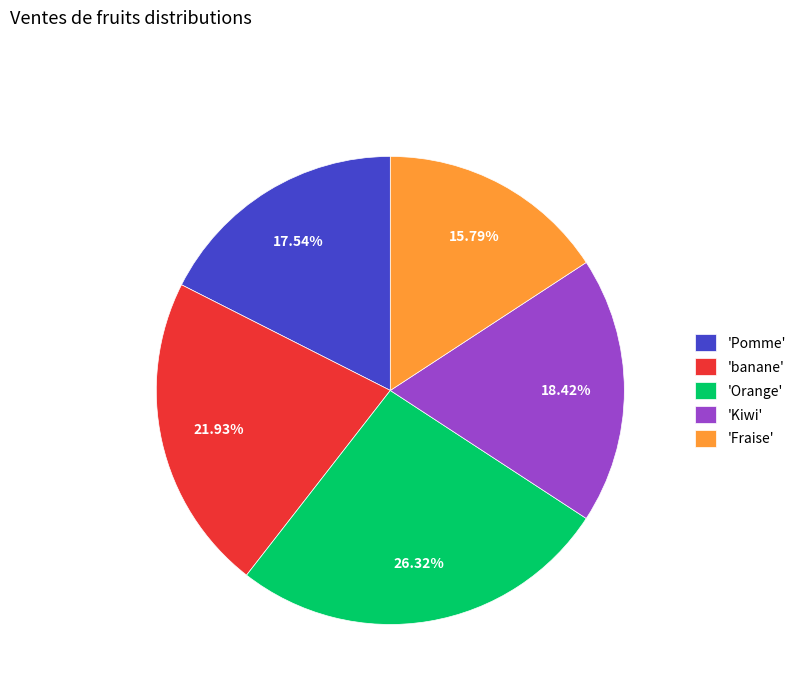

What is the smallest slice in the pie chart?

'Fraise'